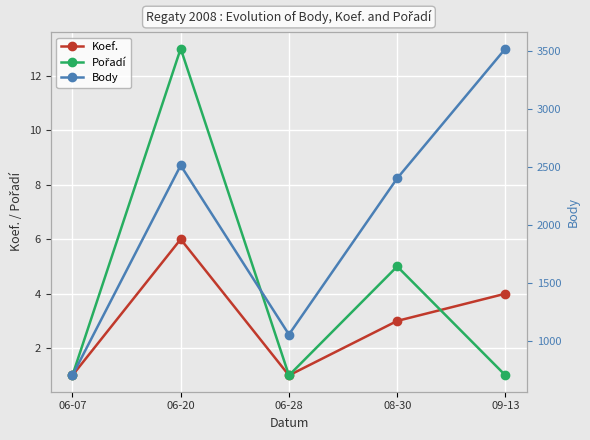

Which label corresponds to the largest value in the chart?

09-13